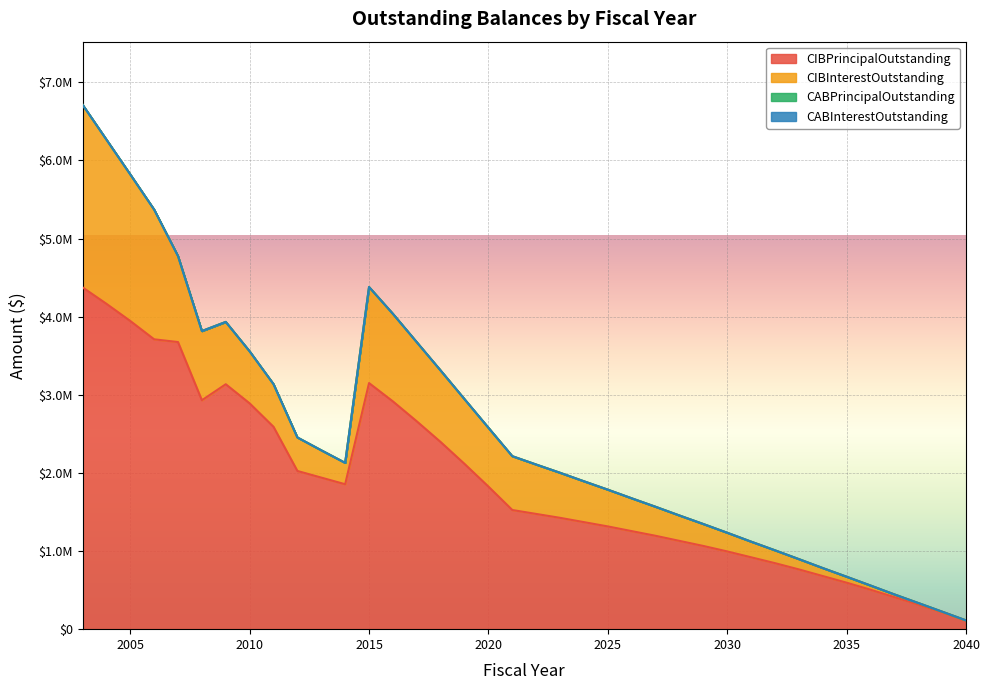

How many distinct data groups are displayed?

4